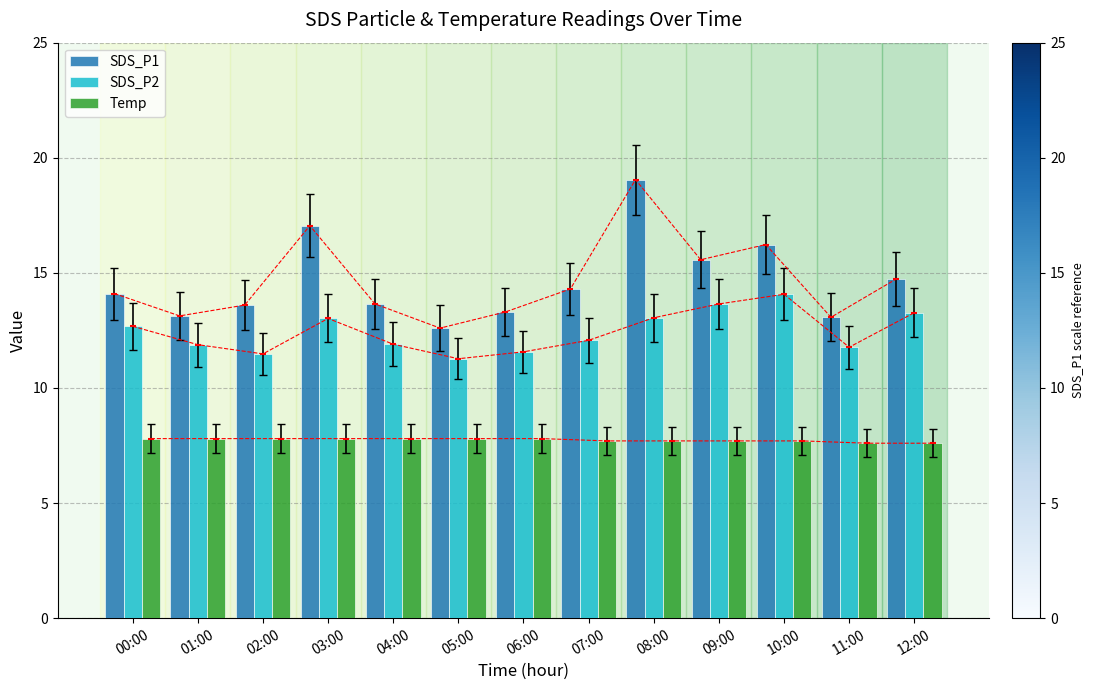

At how many categories does at least one series exceed 16?

3